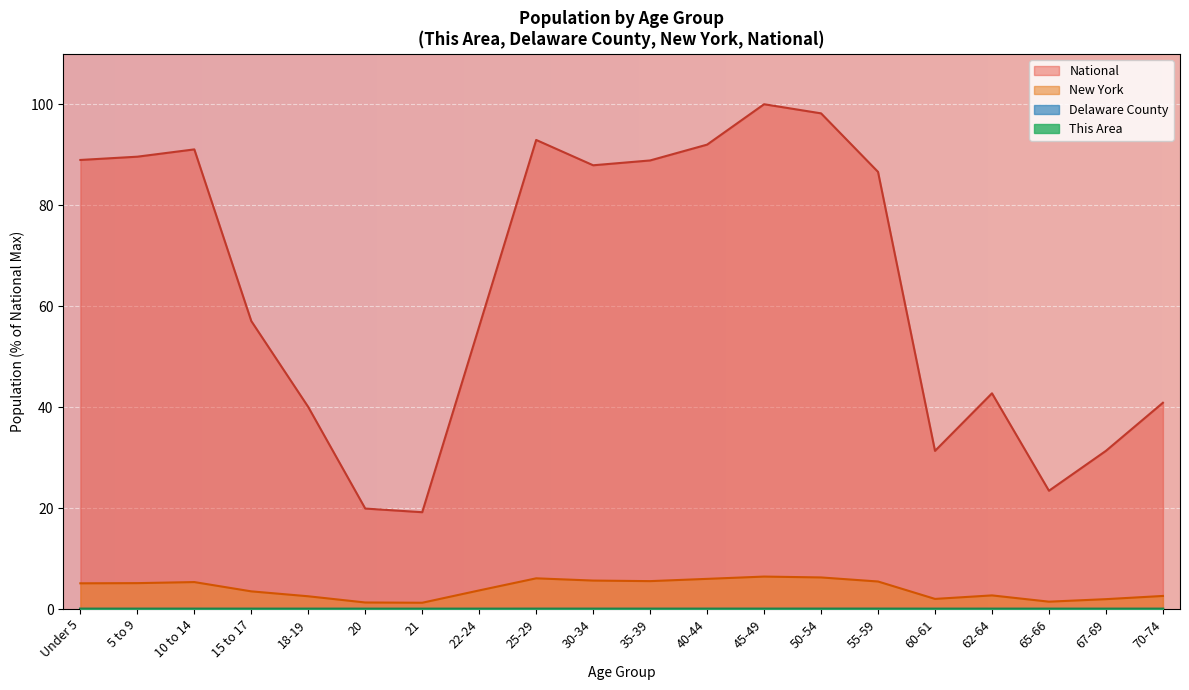

Reading left to right, transcribe all the data shown in this chart.

This Area: Under 5=0.0	5 to 9=0.0	10 to 14=0.0	15 to 17=0.0	18-19=0.0	20=0.0	21=0.0	22-24=0.0	25-29=0.0	30-34=0.0	35-39=0.0	40-44=0.0	45-49=0.0	50-54=0.0	55-59=0.0	60-61=0.0	62-64=0.0	65-66=0.0	67-69=0.0	70-74=0.0
Delaware County: Under 5=0.0	5 to 9=0.0	10 to 14=0.0	15 to 17=0.0	18-19=0.0	20=0.0	21=0.0	22-24=0.0	25-29=0.0	30-34=0.0	35-39=0.0	40-44=0.0	45-49=0.0	50-54=0.0	55-59=0.0	60-61=0.0	62-64=0.0	65-66=0.0	67-69=0.0	70-74=0.0
New York: Under 5=5.1	5 to 9=5.1	10 to 14=5.3	15 to 17=3.5	18-19=2.5	20=1.3	21=1.2	22-24=3.7	25-29=6.1	30-34=5.6	35-39=5.5	40-44=6.0	45-49=6.4	50-54=6.3	55-59=5.4	60-61=2.0	62-64=2.7	65-66=1.5	67-69=2.0	70-74=2.6
National: Under 5=89.0	5 to 9=89.6	10 to 14=91.1	15 to 17=57.0	18-19=40.0	20=19.9	21=19.2	22-24=56.0	25-29=92.9	30-34=87.9	35-39=88.9	40-44=92.0	45-49=100.0	50-54=98.2	55-59=86.6	60-61=31.3	62-64=42.7	65-66=23.4	67-69=31.3	70-74=40.9